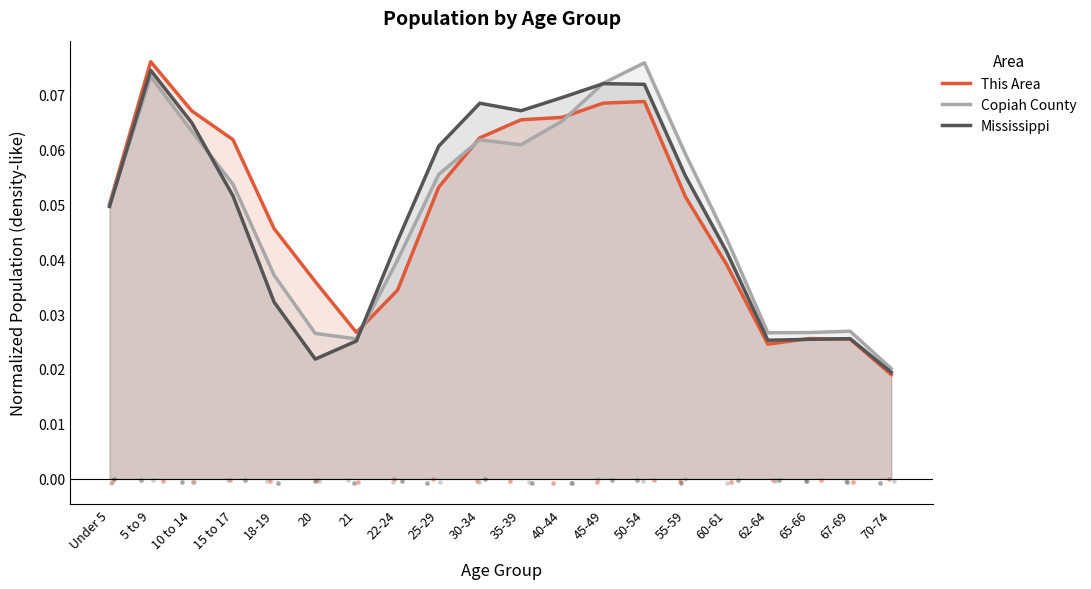

Which series has the largest total across all categories?

This Area